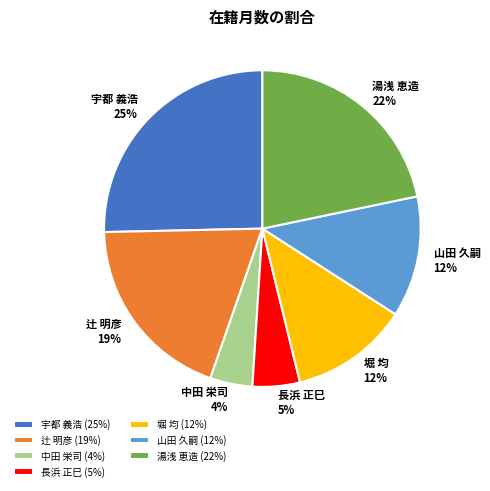

Which has a higher value, 辻 明彦 or 堀 均?

辻 明彦